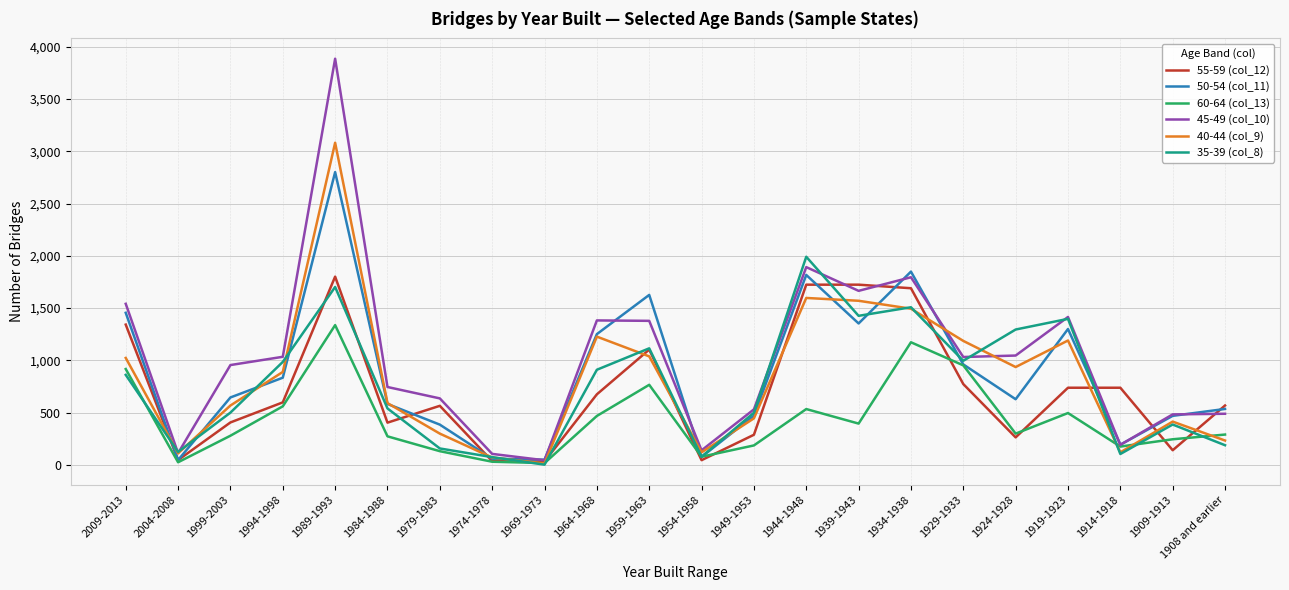

Rank the series by their maximum value, from lowest to highest.

60-64 (col_13), 55-59 (col_12), 35-39 (col_8), 50-54 (col_11), 40-44 (col_9), 45-49 (col_10)